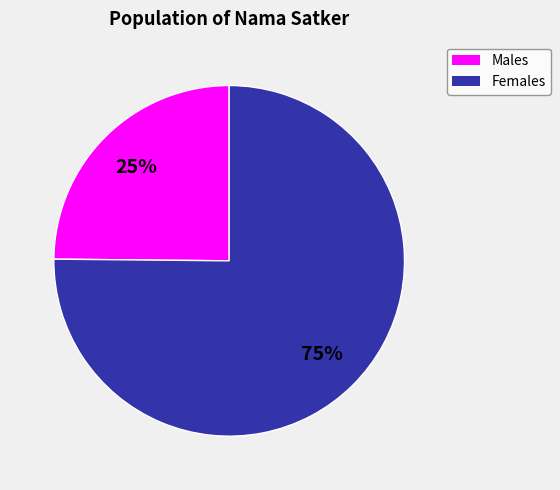

To the nearest percent, what is the difference between the largest and smallest slice percentages?

50%